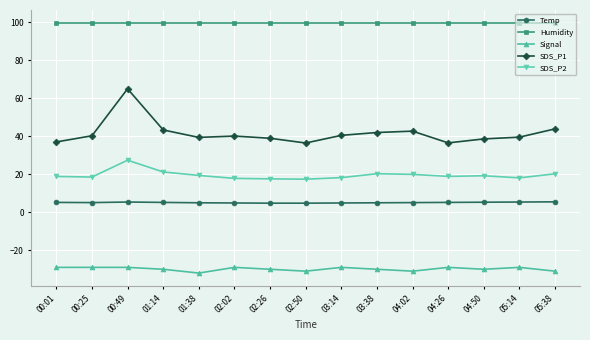

What is the difference between the highest and lowest values at 02:50?

130.9